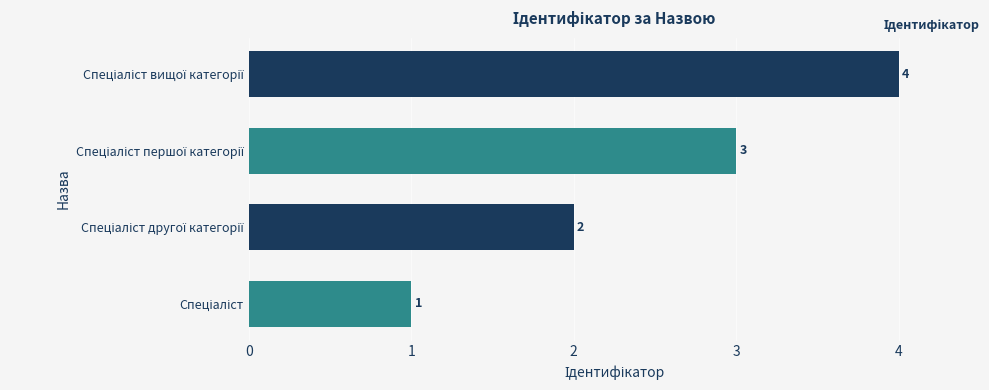

Does the chart contain any negative values?

No